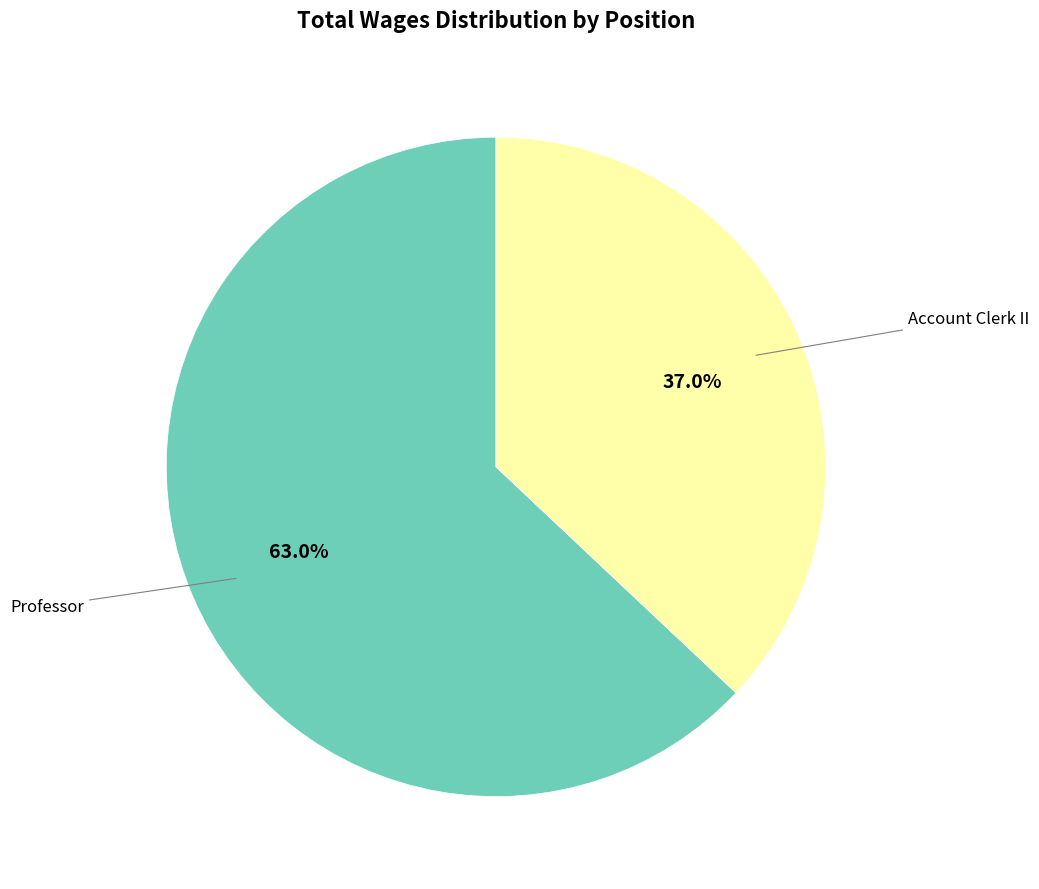

To the nearest percent, what portion does Professor represent?

63%